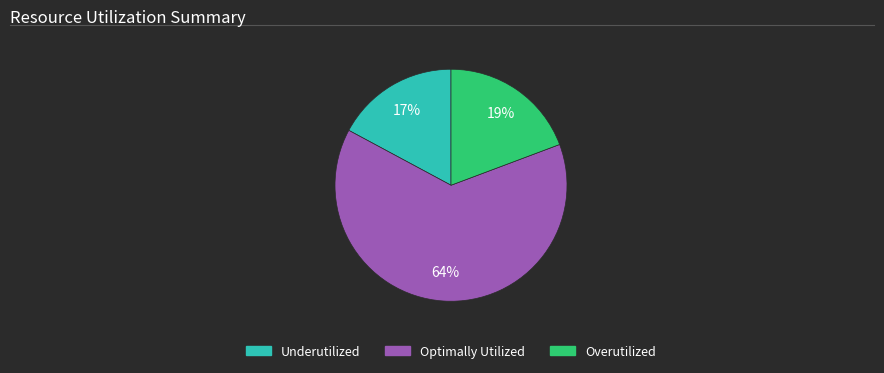

What is the ratio of the value at Overutilized to the value at Underutilized?

1.1